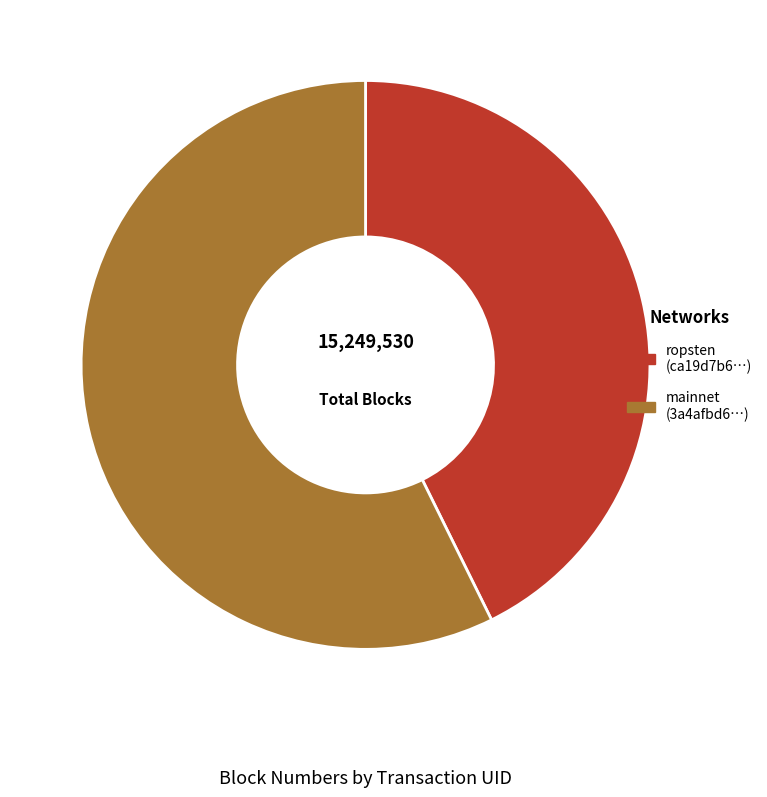

Approximately how many times larger is the value at mainnet (3a4afbd6…) compared to ropsten (ca19d7b6…)?

1.3